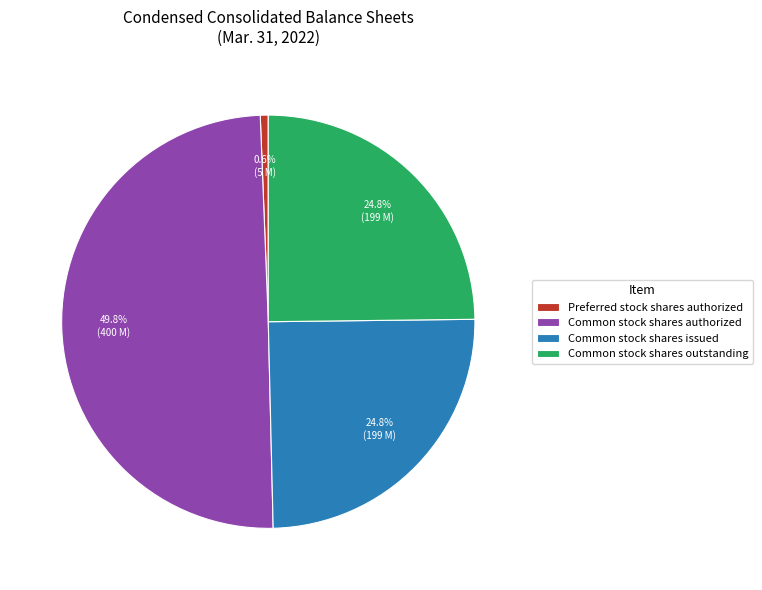

How much of the chart is everything except Common stock shares outstanding?

75.2%